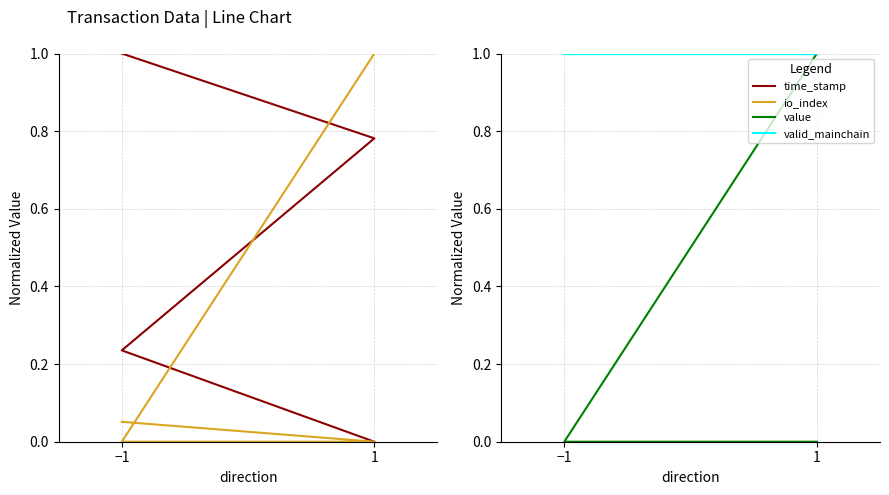

How many values in the time_stamp series exceed 0?

3